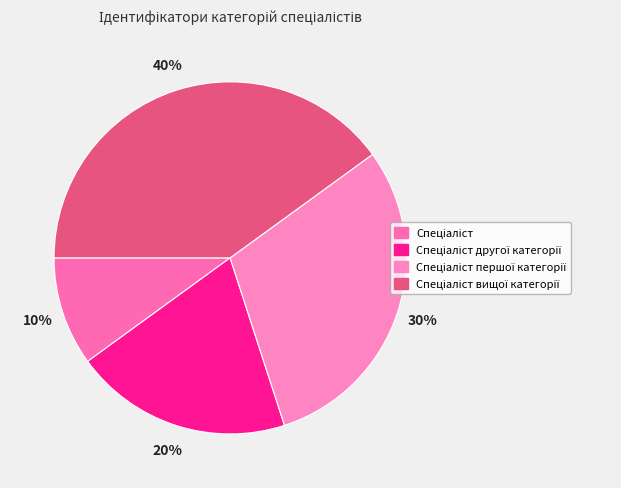

Which slice is the smallest?

Спеціаліст